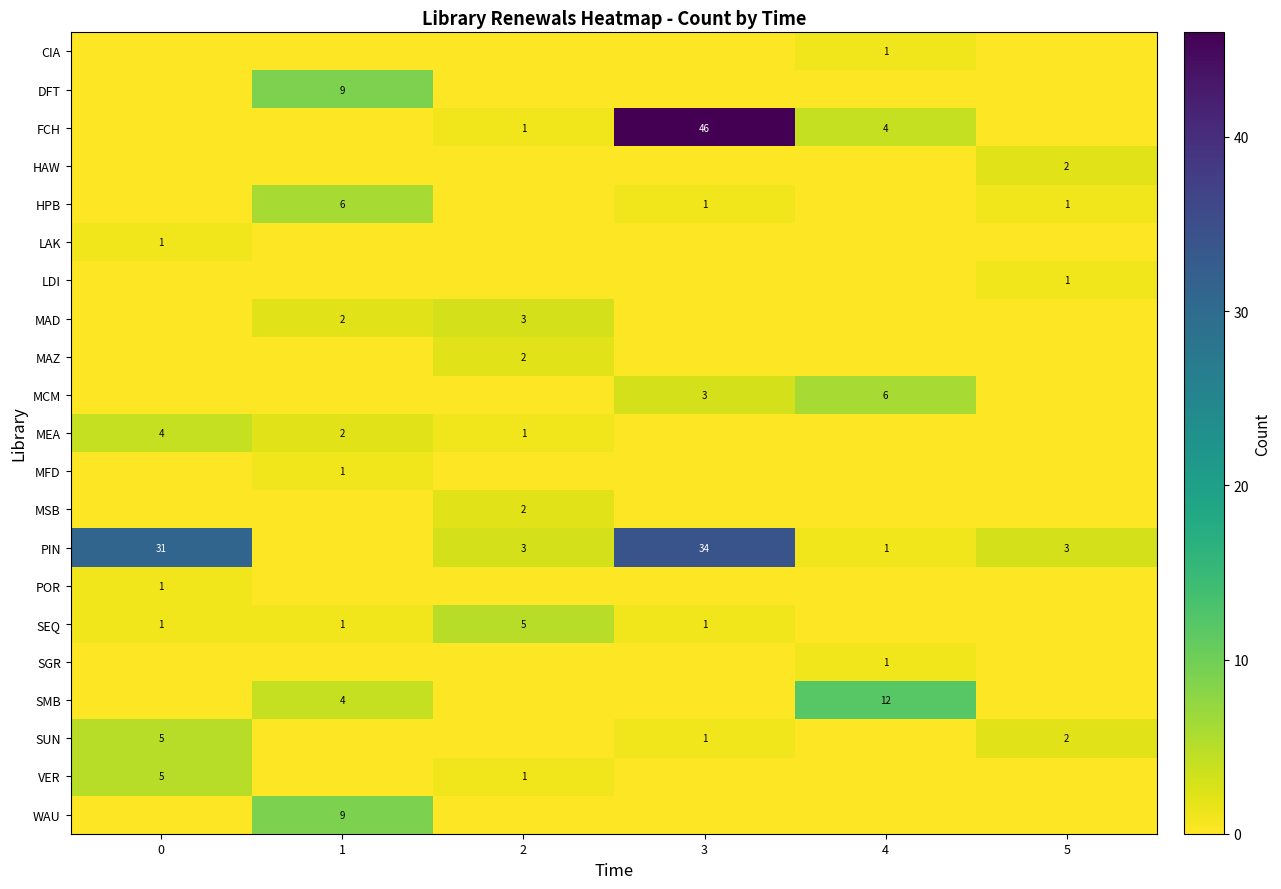

At 5, list the series in order from smallest to largest.

CIA, DFT, FCH, LAK, MAD, MAZ, MCM, MEA, MFD, MSB, POR, SEQ, SGR, SMB, VER, WAU, HPB, LDI, HAW, SUN, PIN